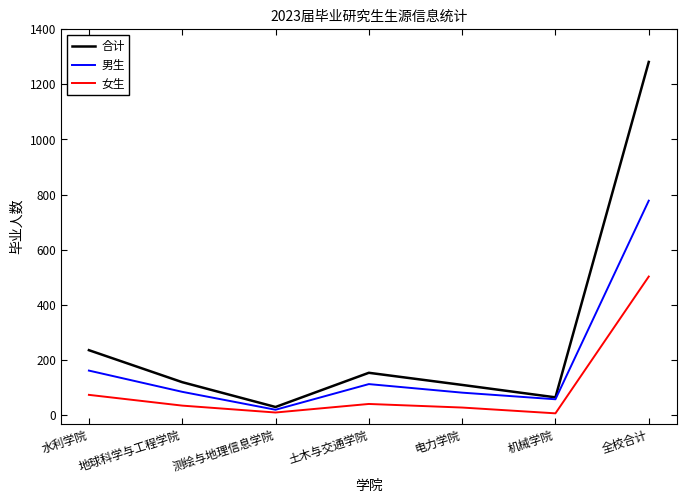

Between 水利学院 and 测绘与地理信息学院, which series saw the biggest shift?

合计